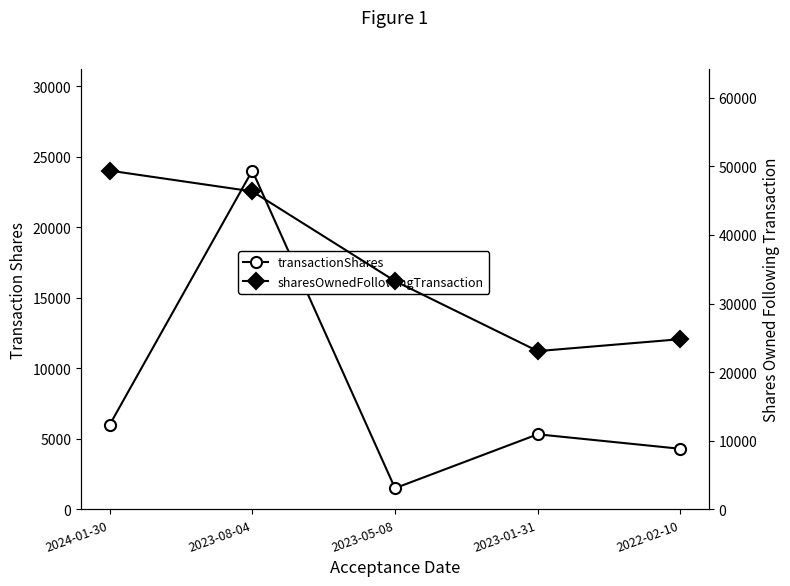

Reading right to left, transcribe all the data shown in this chart.

transactionShares: 4292	5320	1500	24006	5979
sharesOwnedFollowingTransaction: 24804	23065	33273	46344	49369